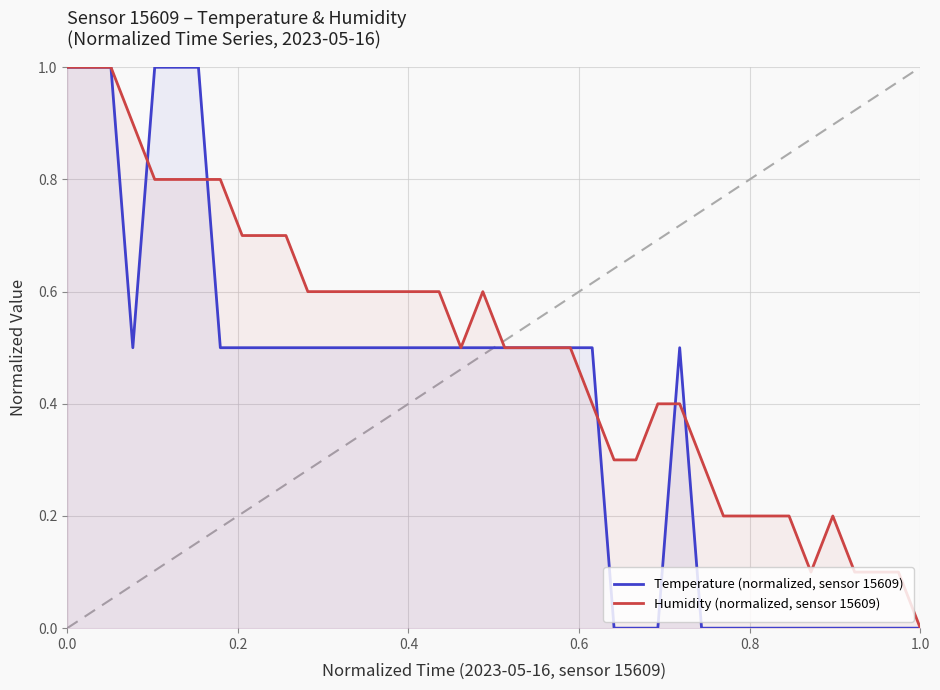

What is the maximum value shown in the chart?

1.0